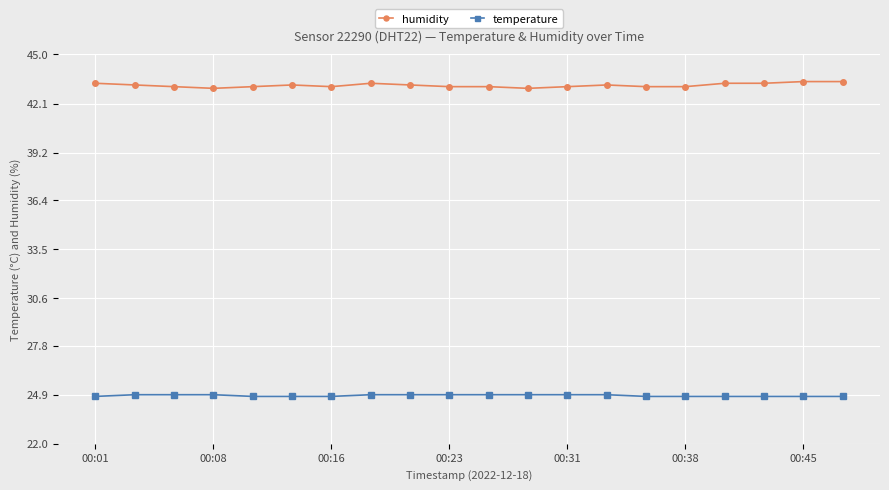

List the series in order of their peak value, highest first.

humidity, temperature